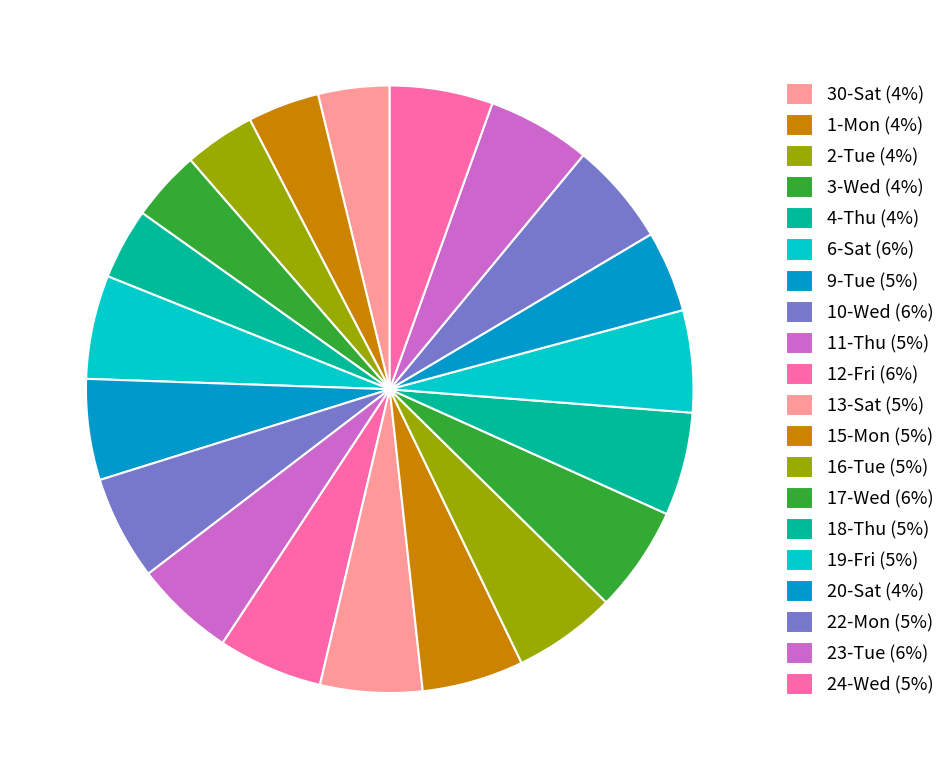

Rank the categories by value from highest to lowest.

17-Wed, 12-Fri, 10-Wed, 6-Sat, 23-Tue, 18-Thu, 24-Wed, 16-Tue, 22-Mon, 19-Fri, 13-Sat, 15-Mon, 9-Tue, 11-Thu, 20-Sat, 1-Mon, 30-Sat, 4-Thu, 2-Tue, 3-Wed